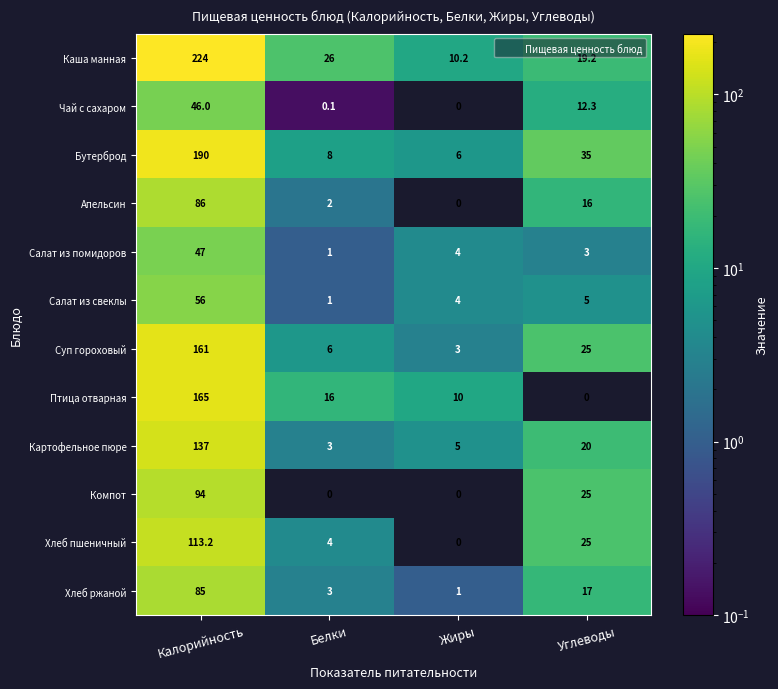

How many categories are shown in the chart?

4